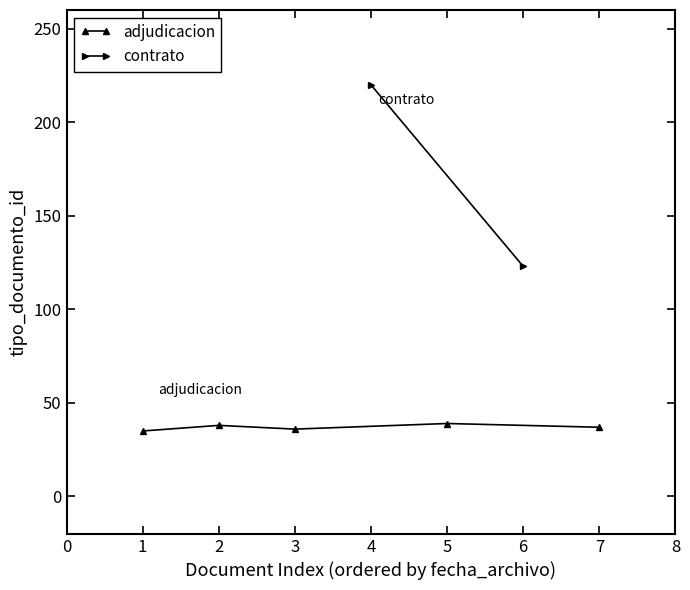

What is the smallest value displayed?

35